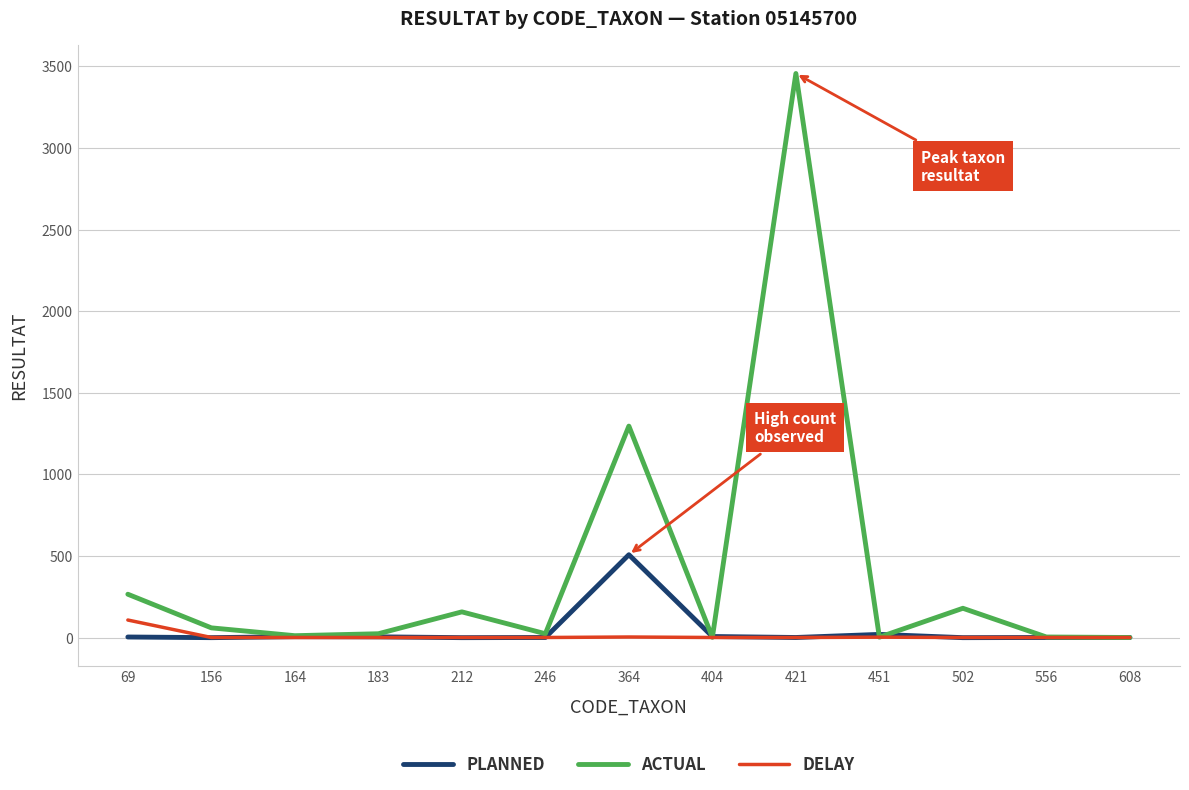

At which category is the sum across all series the highest?

421